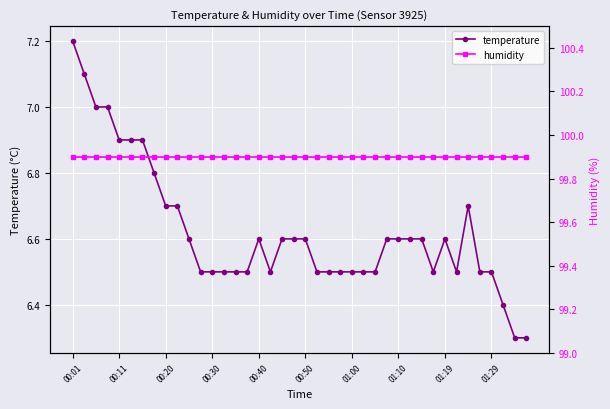

The temperature series shows 6.6 at 01:10. True or false?

True